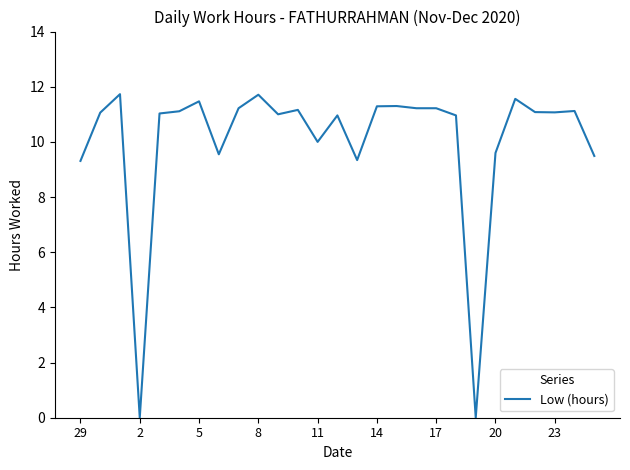

What is the difference between the maximum and minimum values?

11.7